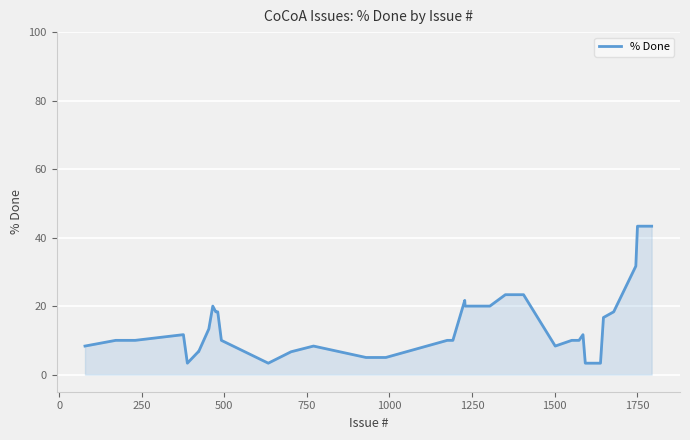

What is the difference between the maximum and minimum values?

40.0